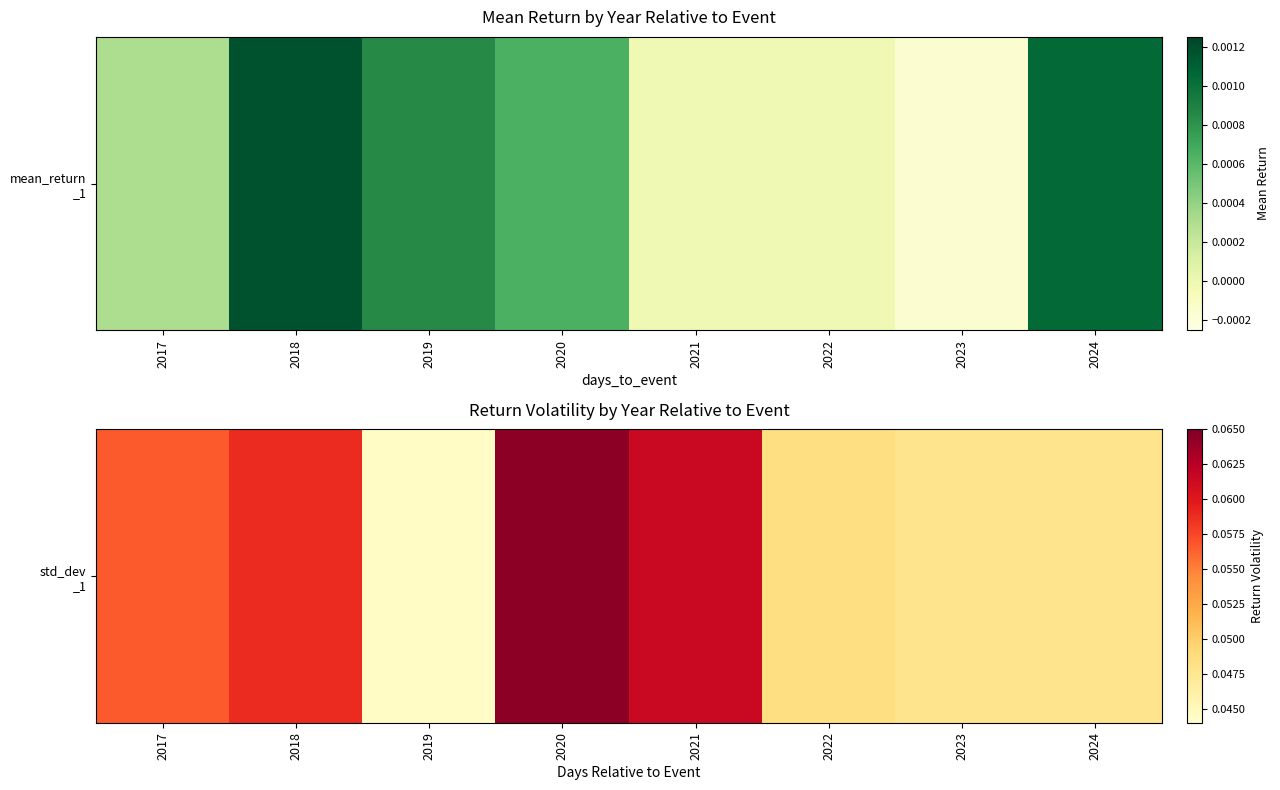

The chart shows a value of 0.1 at 2018. True or false?

True